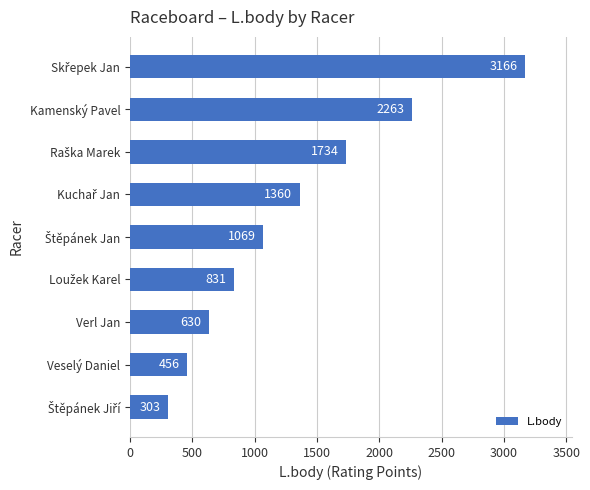

What is the value of the 3rd bar from the top?

1734